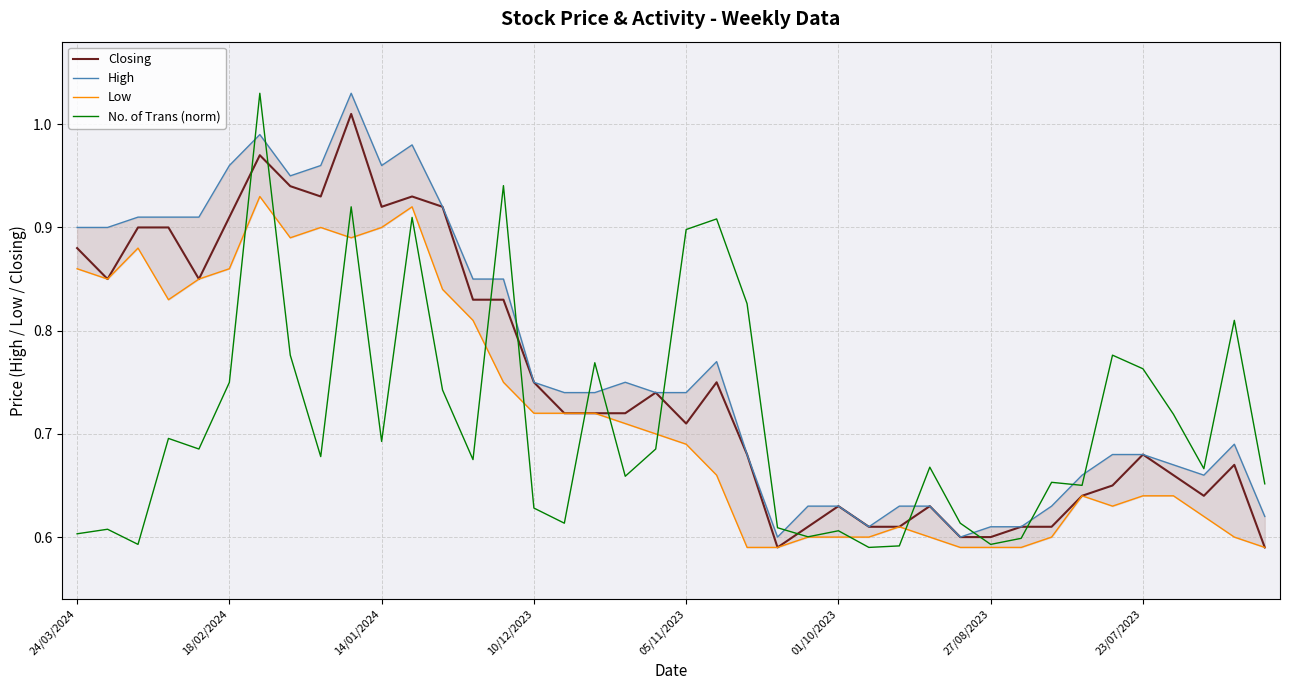

What is the total value across all series at 24/03/2024?

3.2